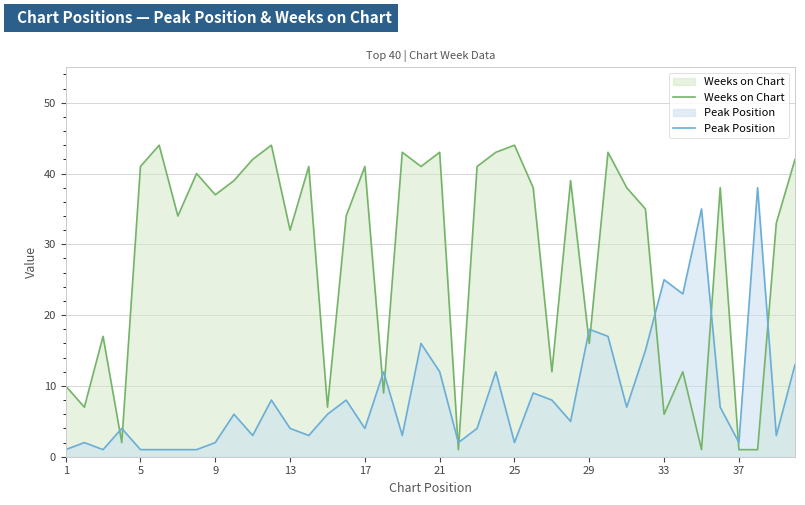

Rank the series by their average value, from lowest to highest.

Peak Position, Weeks on Chart